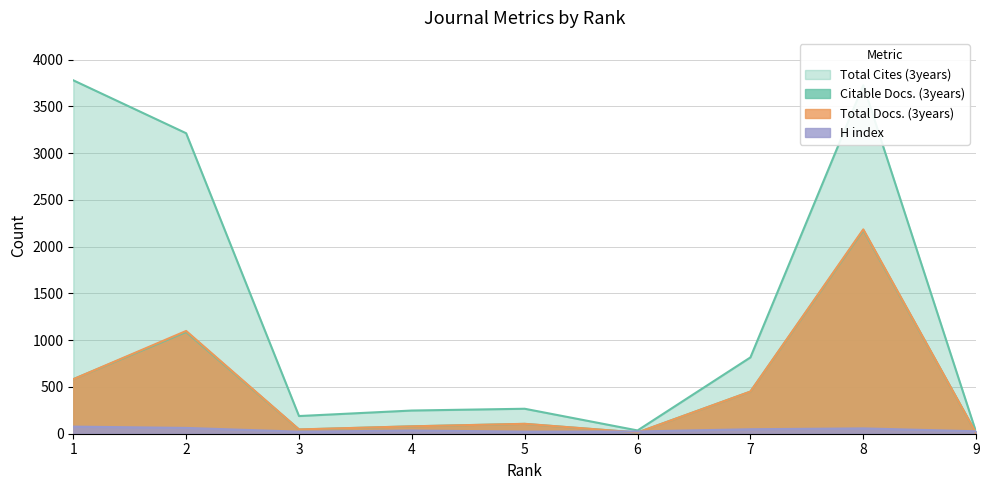

The value of Total Cites (3years) at 9 is 16. True or false?

True